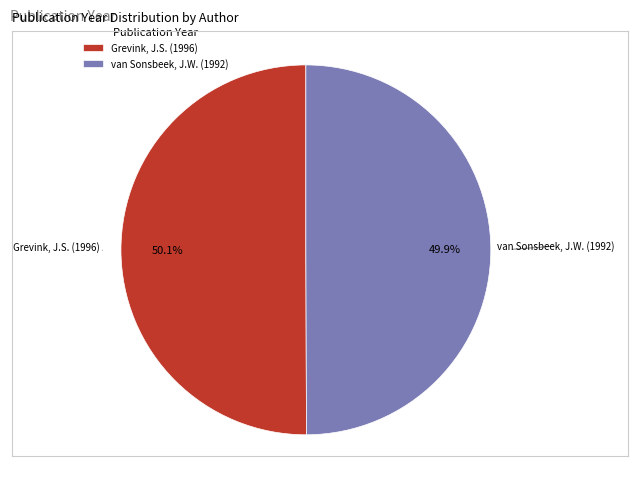

What is the total percentage of Grevink, J.S. (1996) and van Sonsbeek, J.W. (1992)?

100.0%